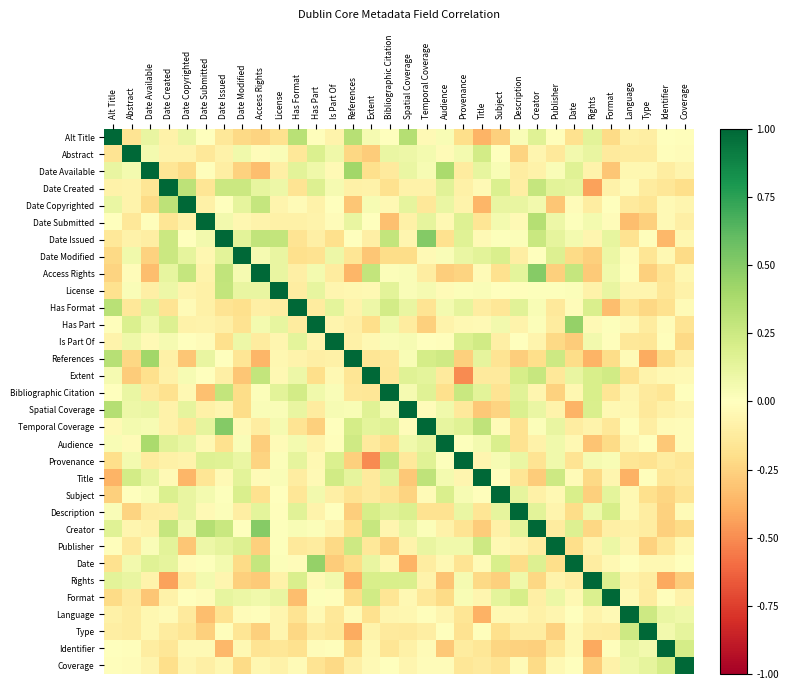

At how many categories does at least one series exceed 0?

32